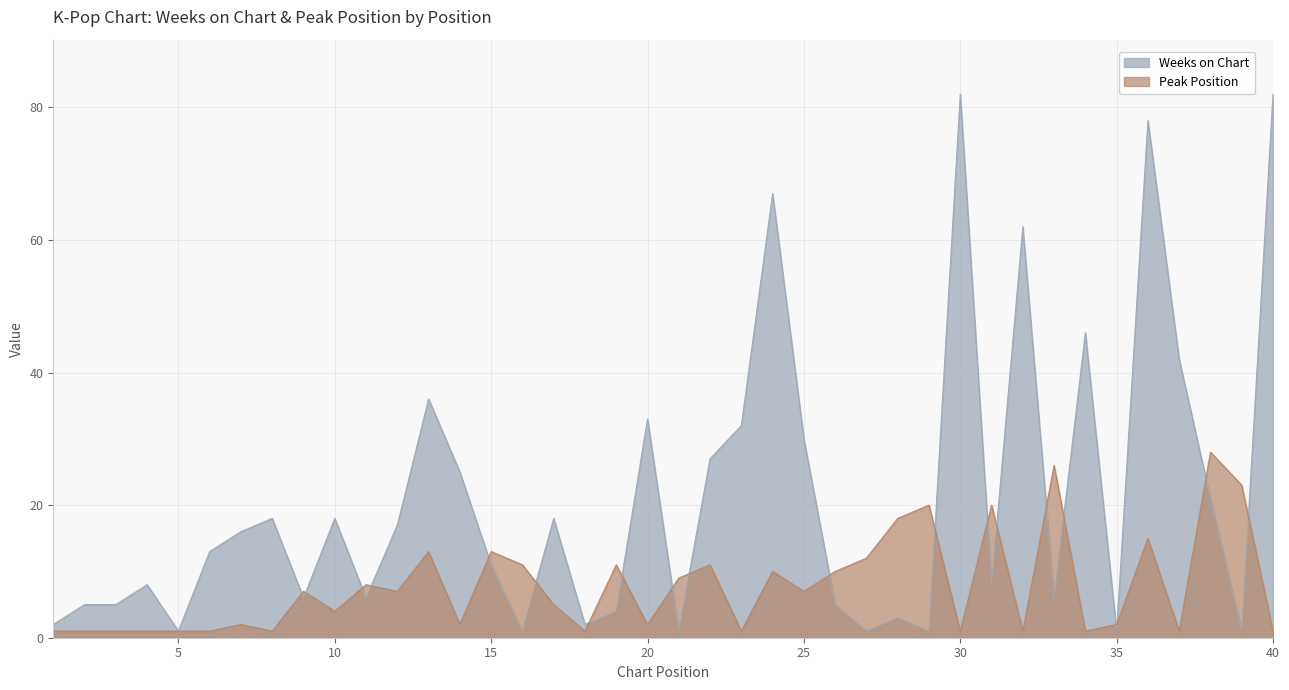

Reading left to right, what are all the values shown in this chart?

Weeks on Chart: 1=2	2=5	3=5	4=8	5=1	6=13	7=16	8=18	9=6	10=18	11=6	12=17	13=36	14=25	15=11	16=1	17=18	18=2	19=4	20=33	21=1	22=27	23=32	24=67	25=30	26=5	27=1	28=3	29=1	30=82	31=8	32=62	33=6	34=46	35=1	36=78	37=42	38=21	39=1	40=82
Peak Position: 1=1	2=1	3=1	4=1	5=1	6=1	7=2	8=1	9=7	10=4	11=8	12=7	13=13	14=2	15=13	16=11	17=5	18=1	19=11	20=2	21=9	22=11	23=1	24=10	25=7	26=10	27=12	28=18	29=20	30=1	31=20	32=1	33=26	34=1	35=2	36=15	37=1	38=28	39=23	40=1